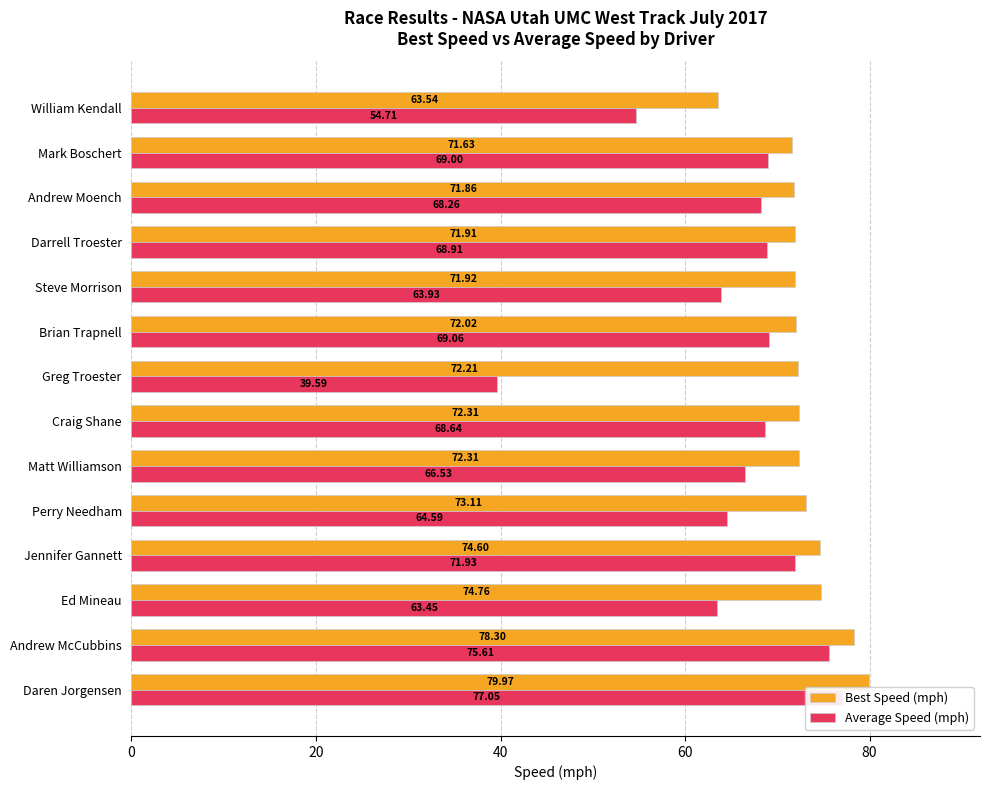

What is the difference between the highest and lowest values at 11?

3.6